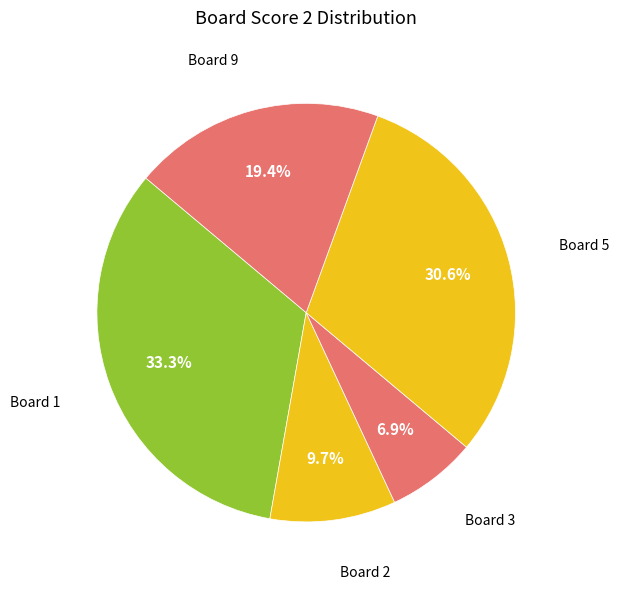

Which category has the biggest portion of the pie?

Board 1